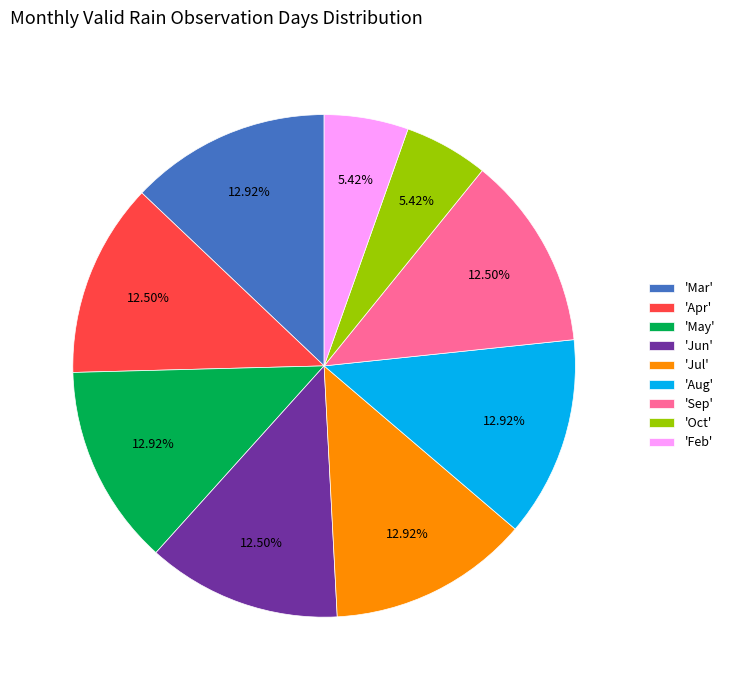

Count the number of slices in the pie.

9